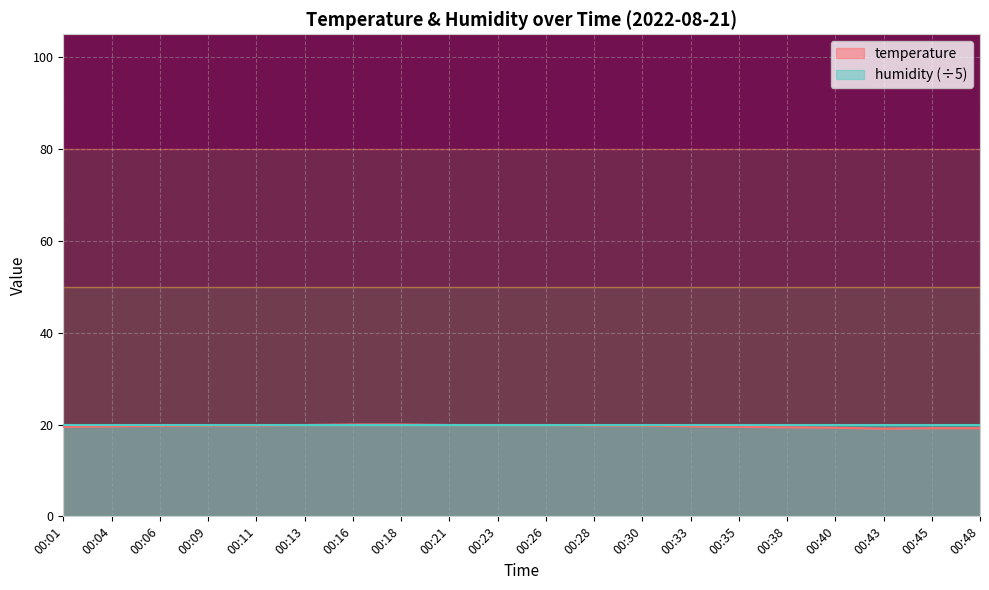

What is the maximum value shown in the chart?

20.0